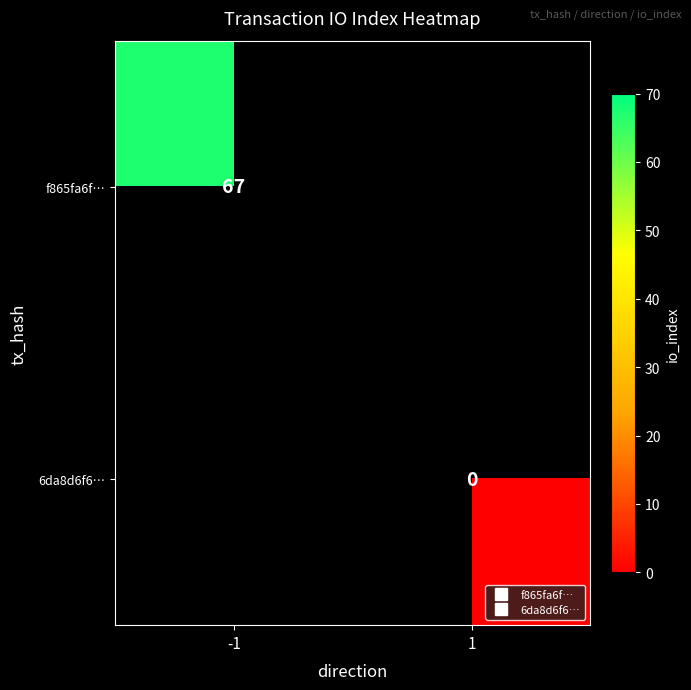

Where is f865fa6f… nearest to the value 67?

-1